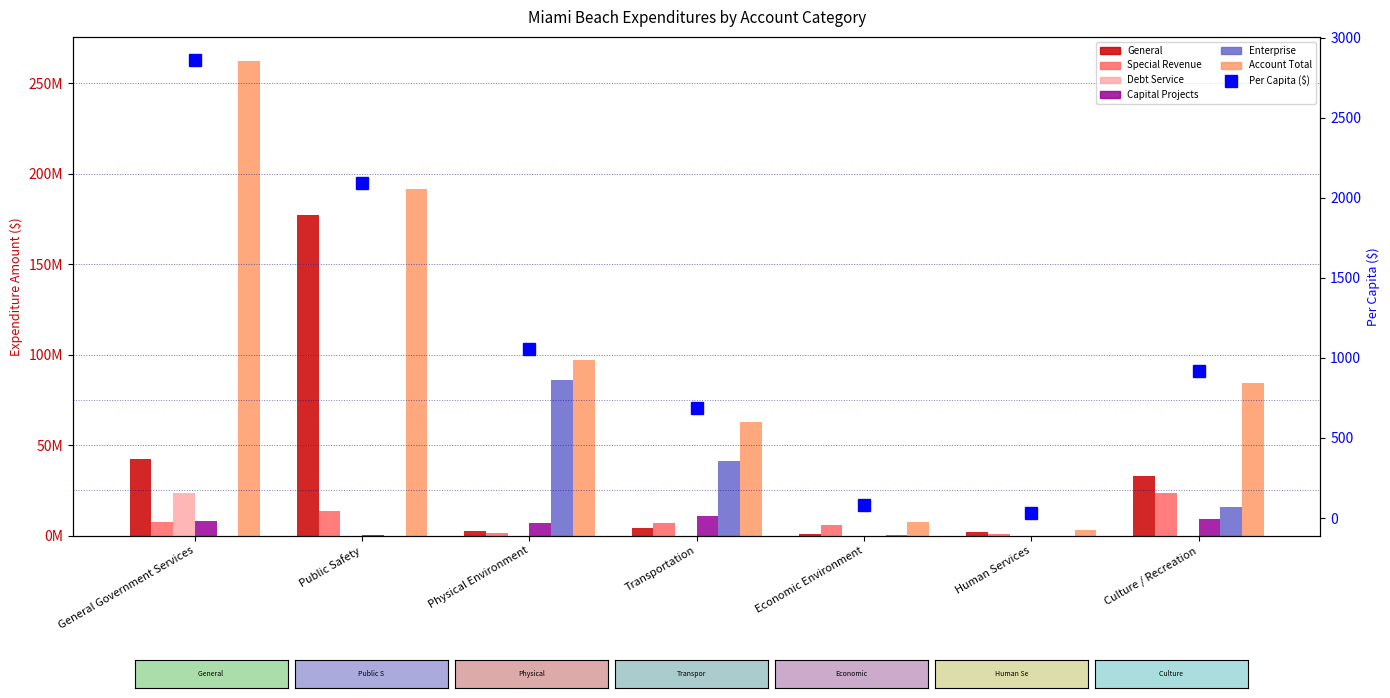

What is the value of the Account Total bar at the 5th from the left?

7414965